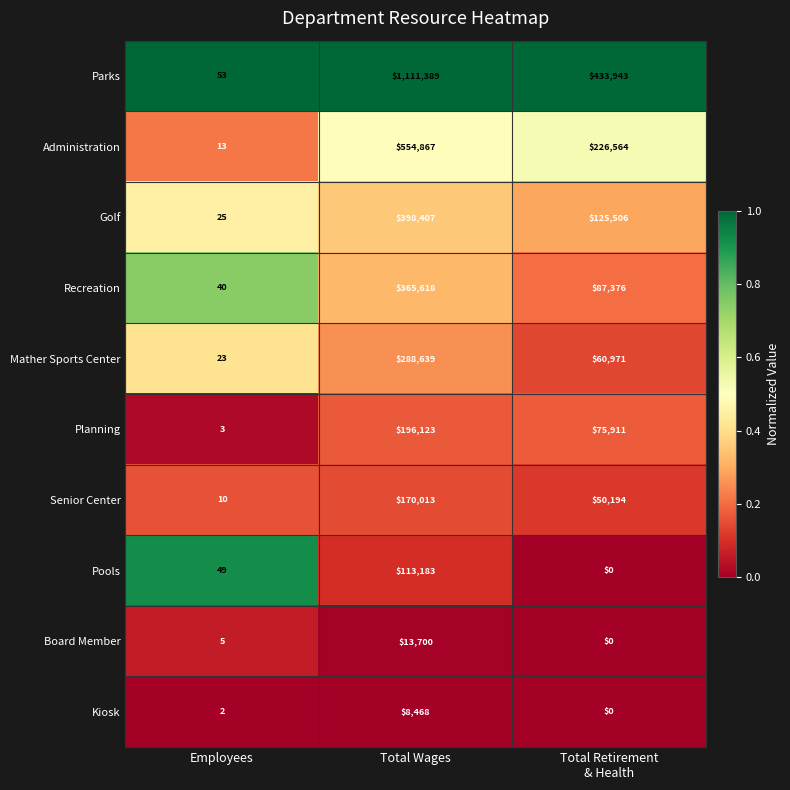

Which series changed the most between Employees and Total Wages?

Parks